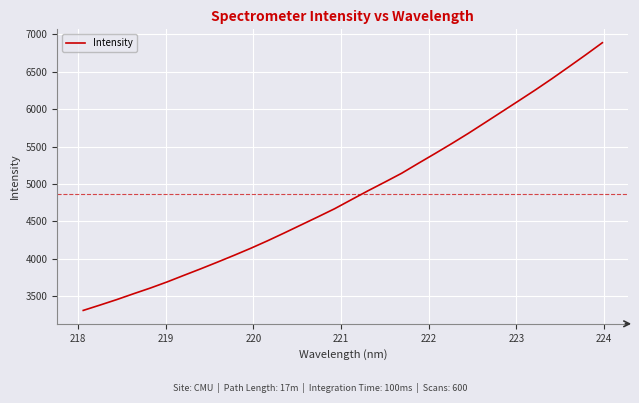

What is the difference between the maximum and minimum values?

3575.8